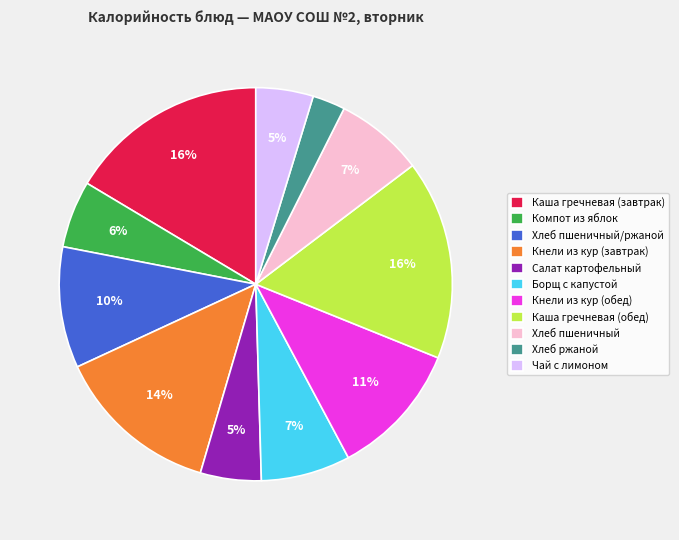

Do Каша гречневая (обед) and Хлеб пшеничный together represent more than half of the pie?

No